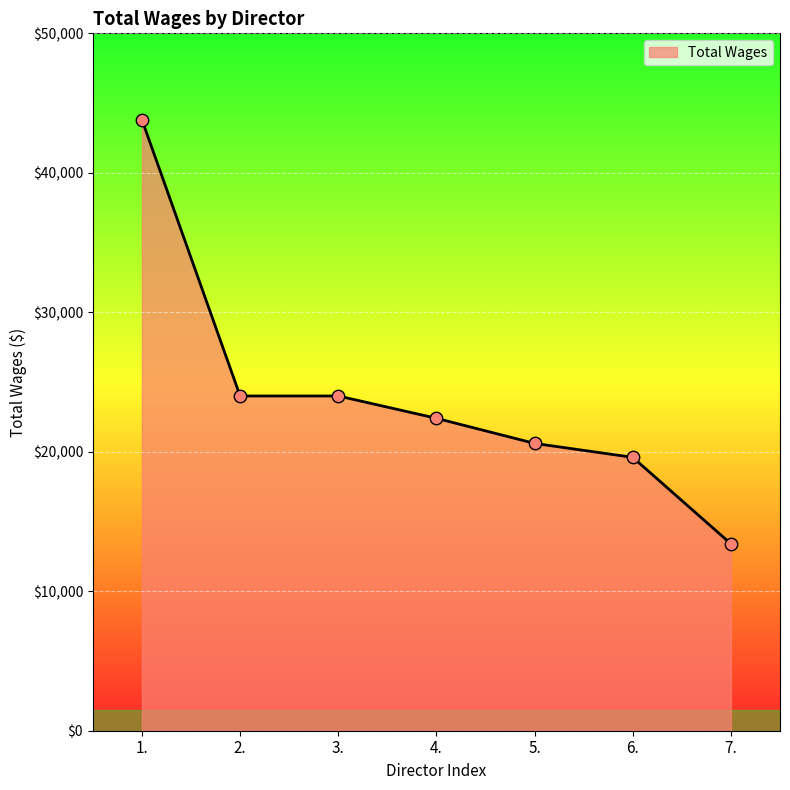

What is the ratio of the value at 3. to the value at 7.?

1.8